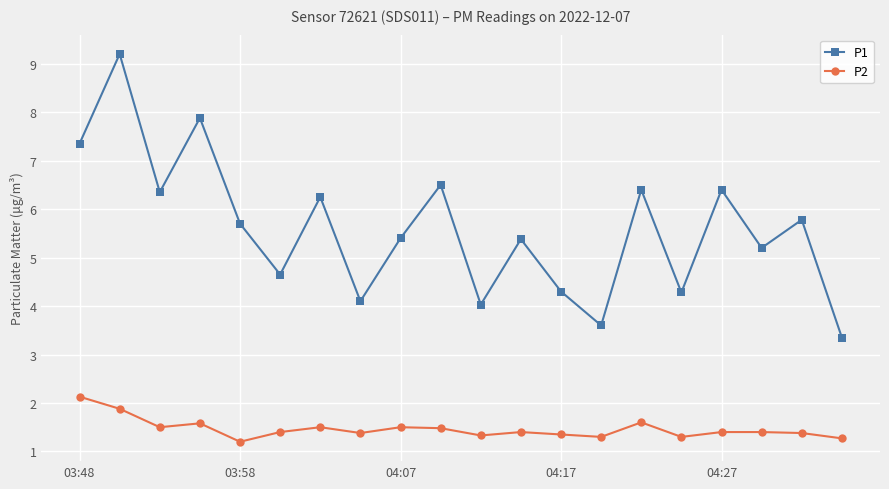

Count the P2 values in the range 1 to 2.

19